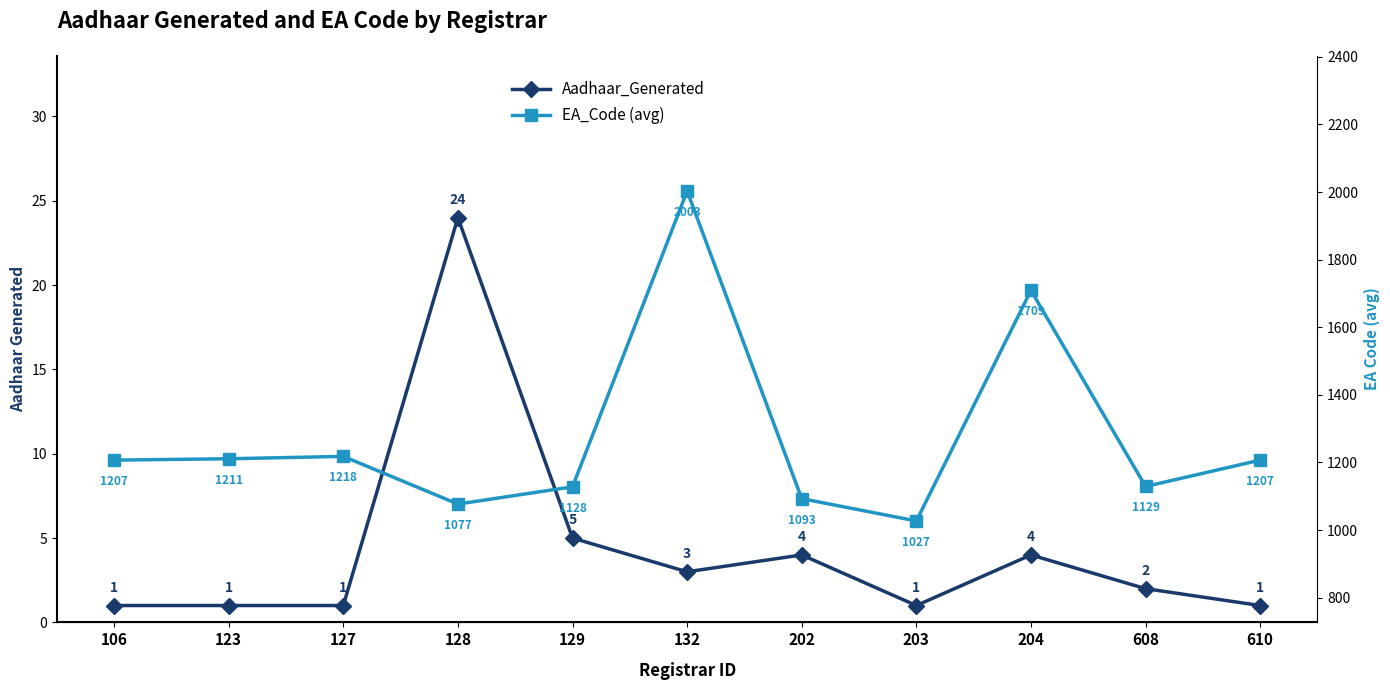

At 202, list the series in order from smallest to largest.

Aadhaar_Generated, EA_Code (avg)